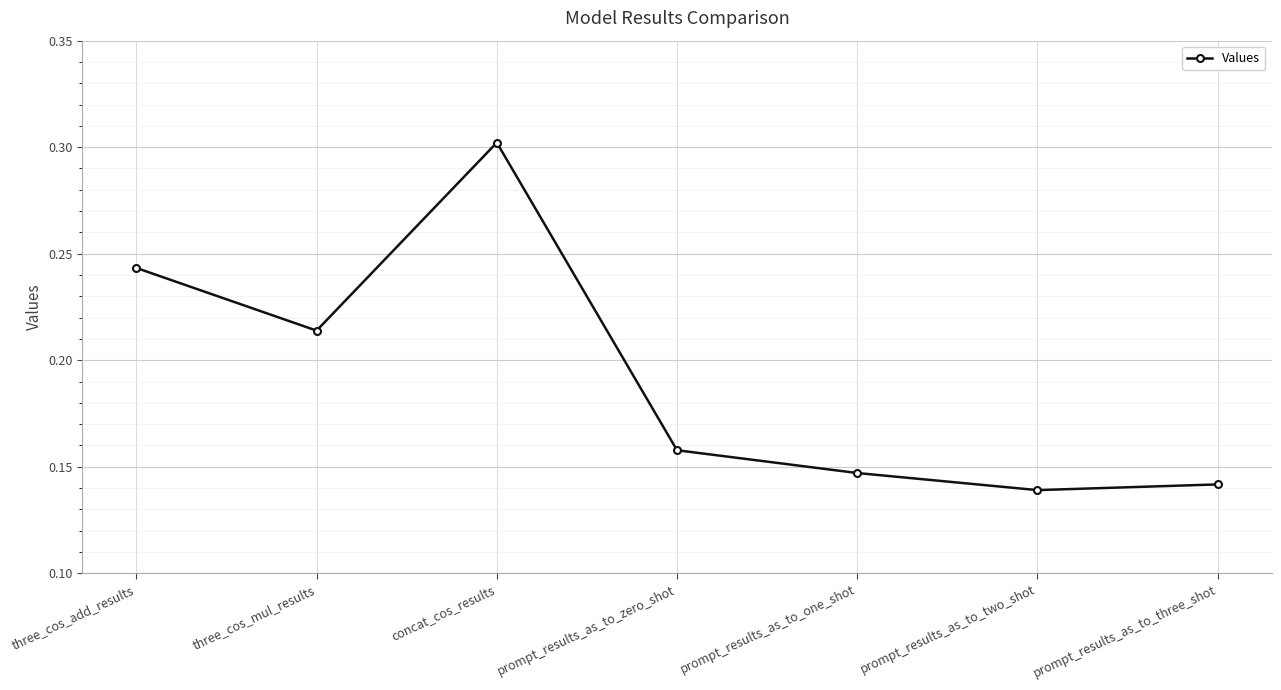

Is it true that the value at concat_cos_results is 0.3?

True